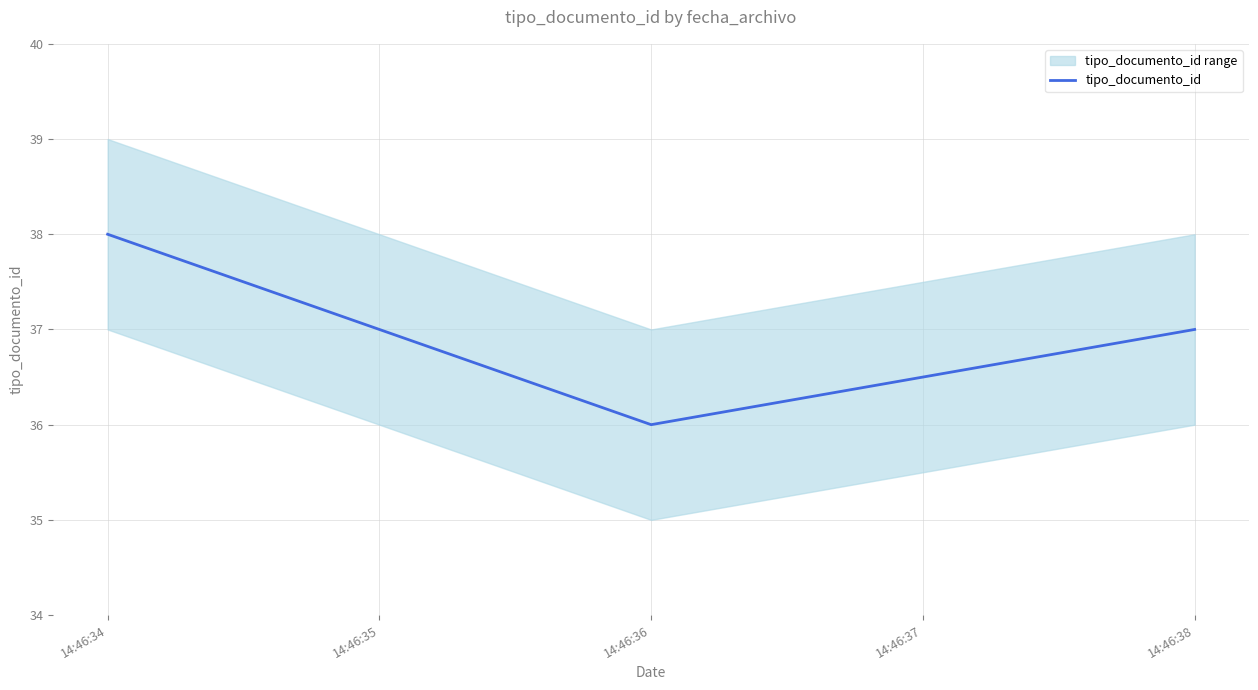

What is the difference between the maximum and second lowest values?

1